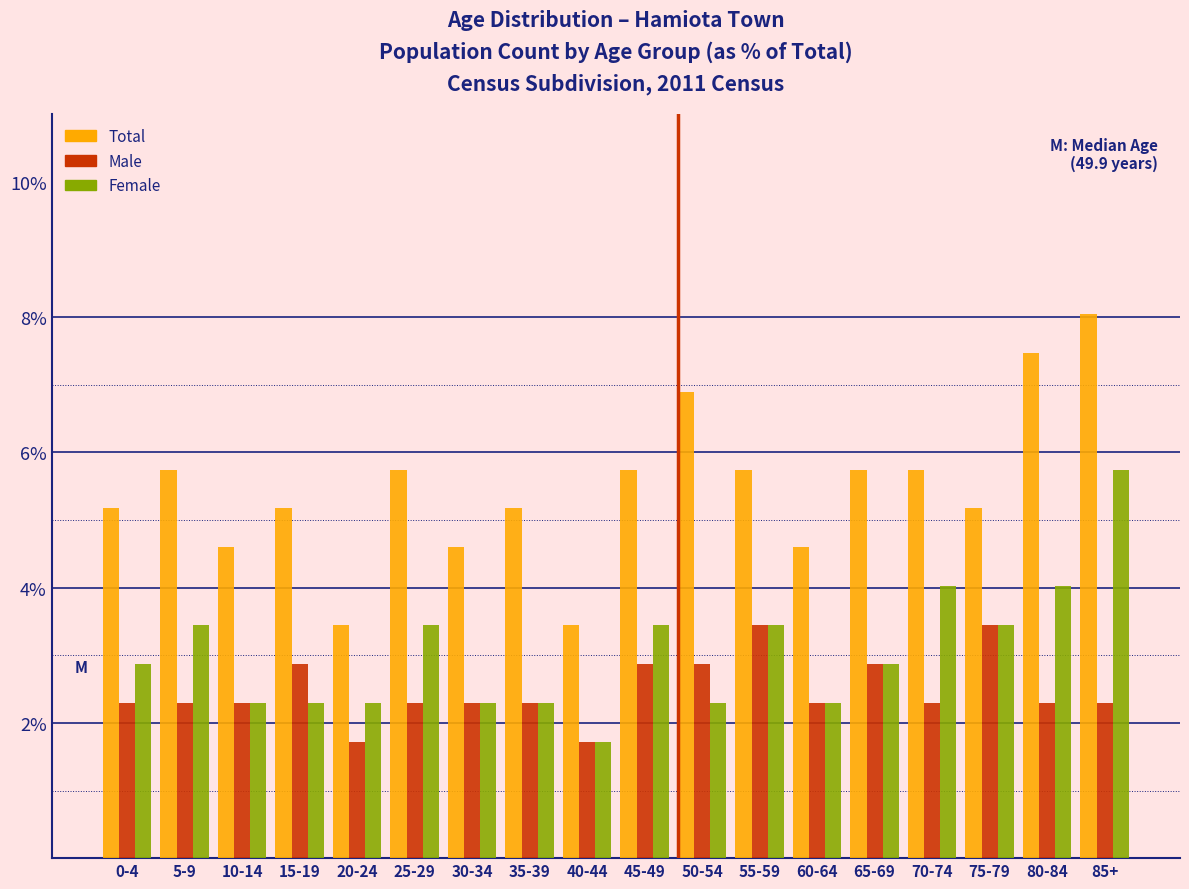

List the series in order of their overall mean, highest first.

Total, Female, Male